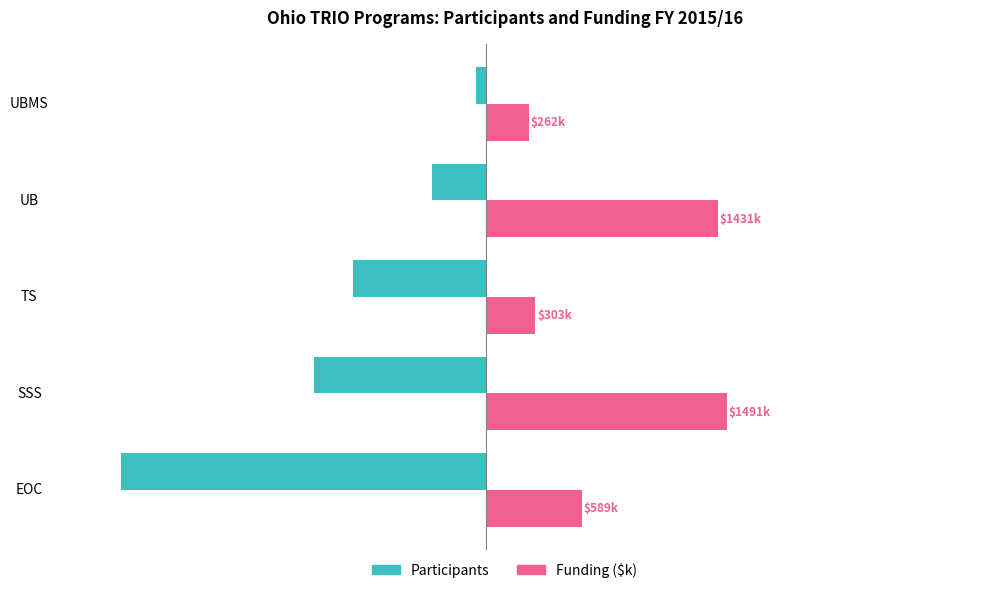

What are all the series names shown in the legend?

Participants, Funding ($k)